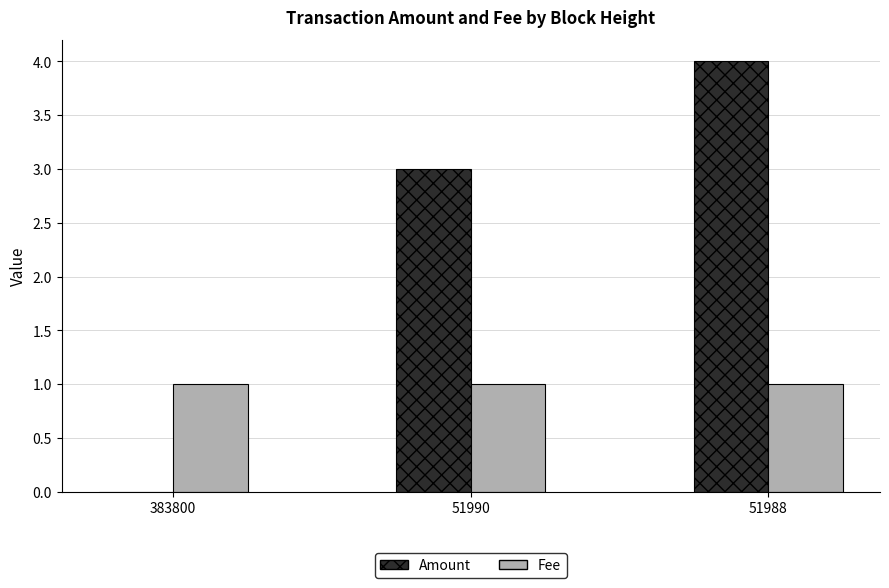

Reading left to right, extract all data points from this chart.

Amount: 0	3	4
Fee: 1	1	1